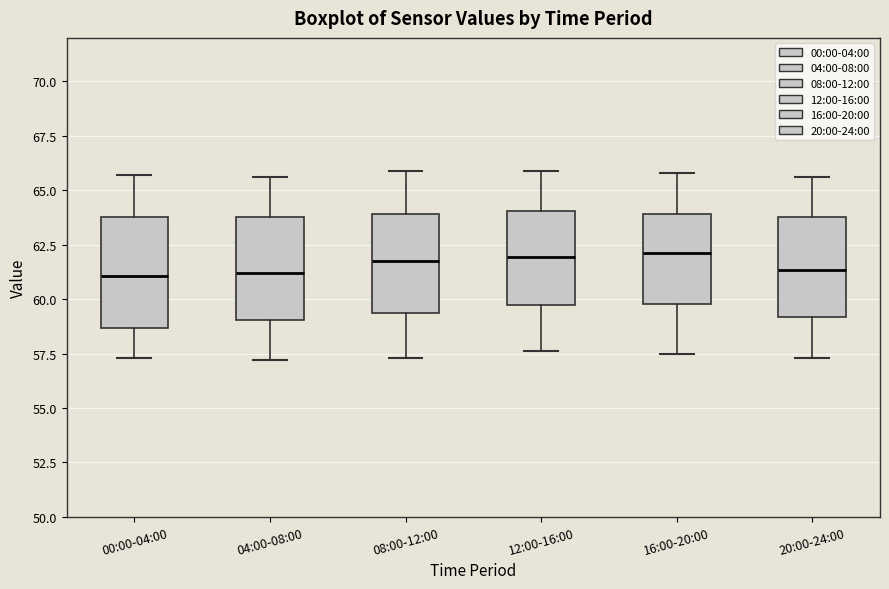

Where is the upper edge of the box for 00:00-04:00 on the y-axis? The values are not printed on the chart, so give them approximately, as read against the axis.

64.0